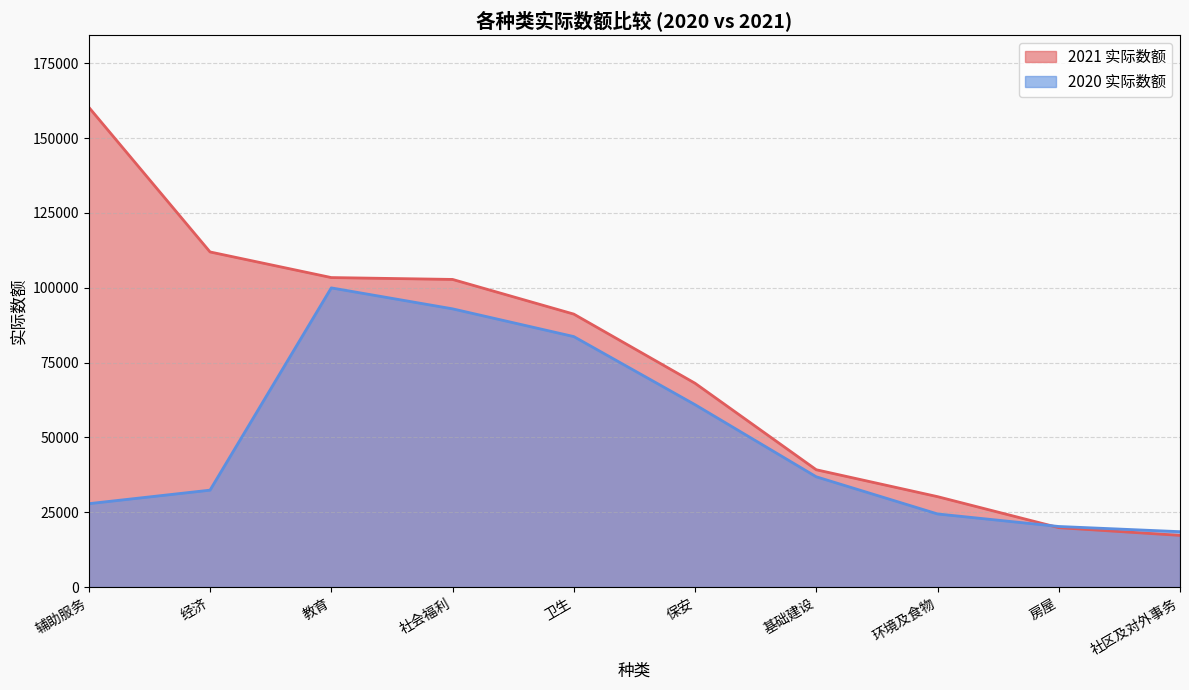

How many lines are shown in the chart?

2